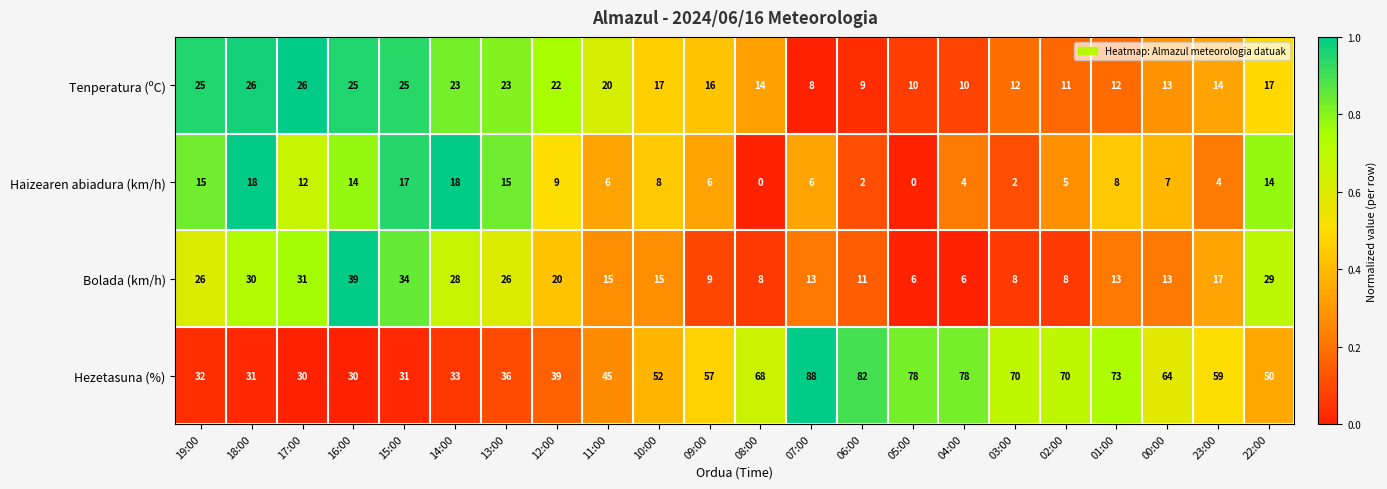

How many data points does each series have?

22